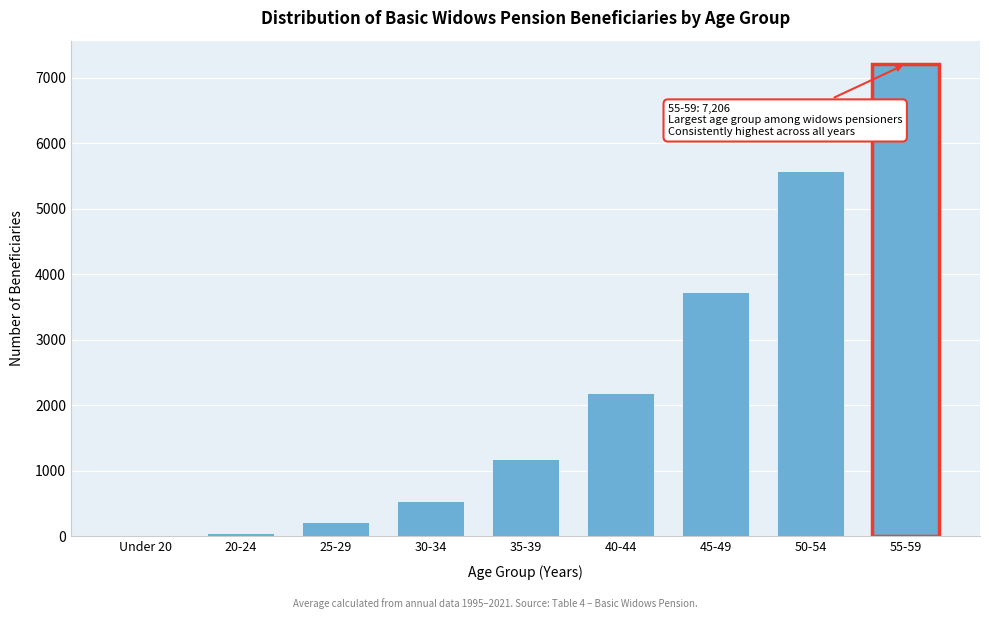

Which has a higher value, 55-59 or 35-39?

55-59